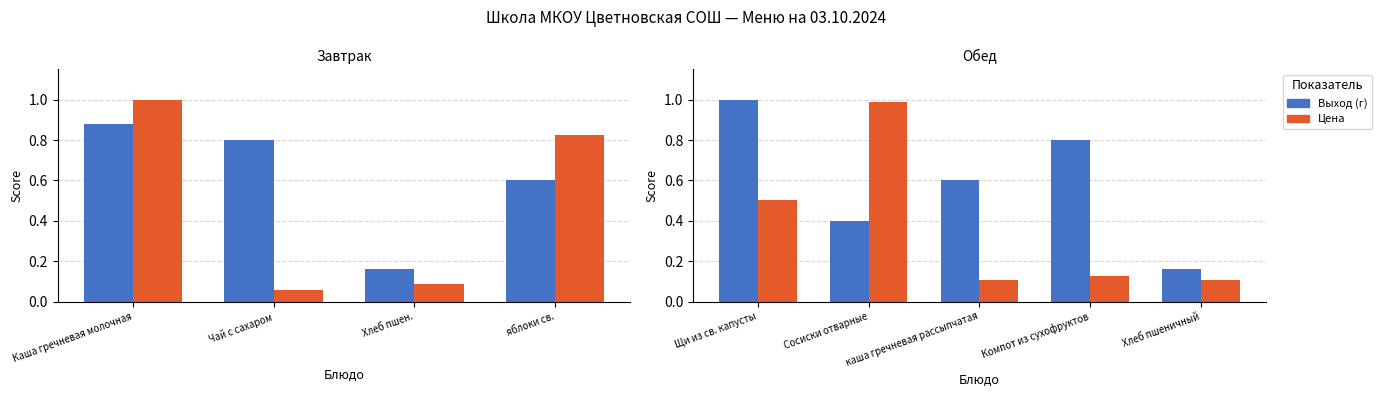

Which series has the largest total across all categories?

Выход (г)